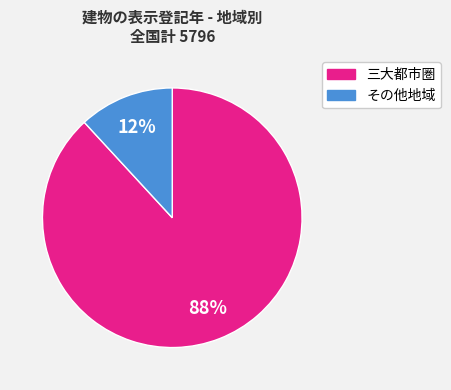

The 三大都市圏 slice represents 74% of the pie. True or false?

False